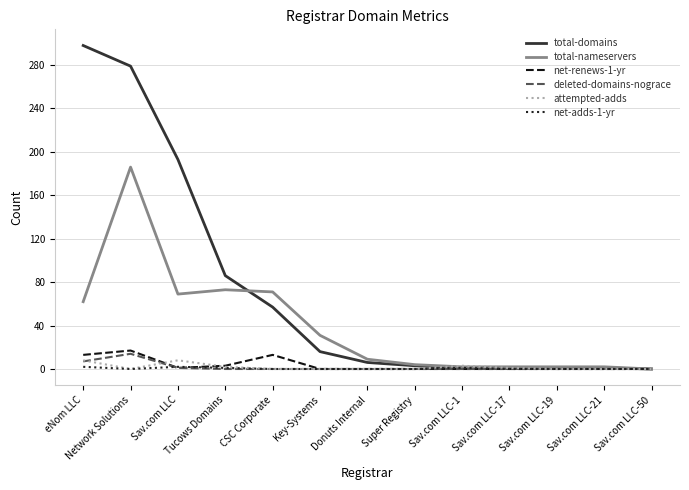

Which series changed the most between Tucows Domains and Sav.com LLC-50?

total-domains